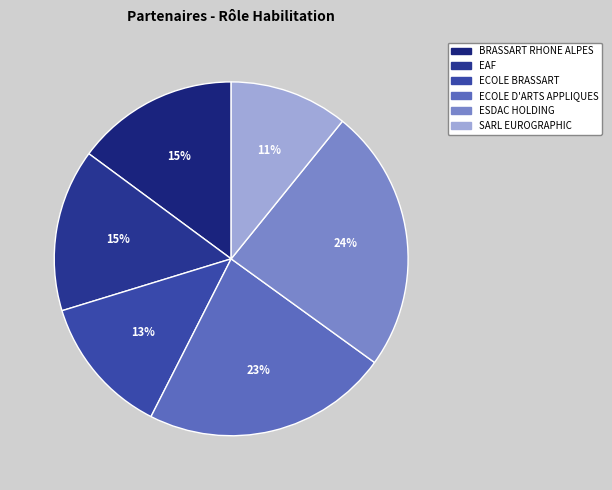

Is it true that ECOLE D'ARTS APPLIQUES is 13% of the pie?

False